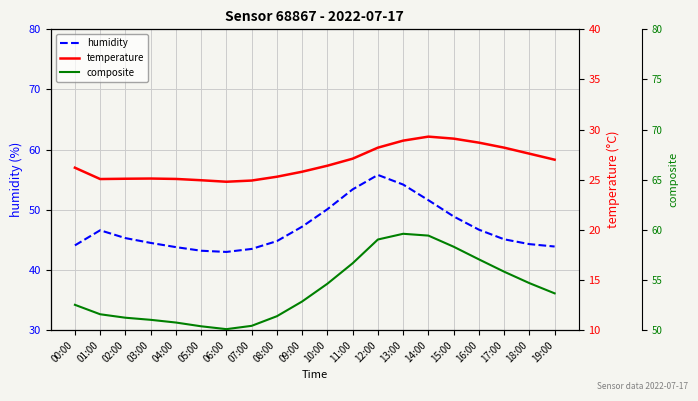

True or false: humidity and temperature intersect in this chart.

False